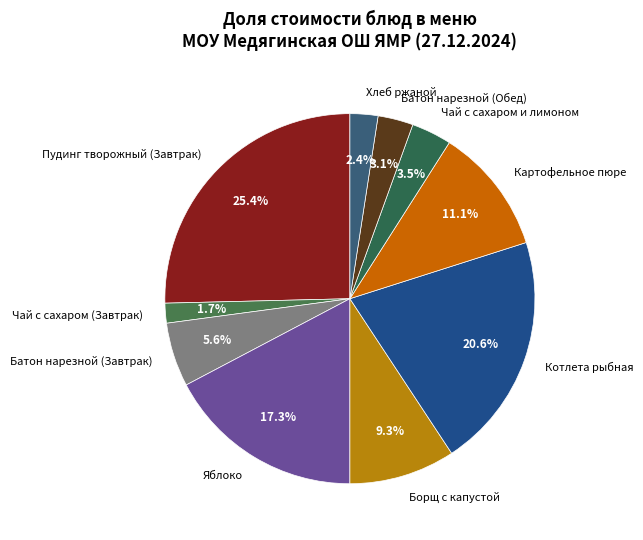

Which has a higher value, Борщ с капустой or Чай с сахаром и лимоном?

Борщ с капустой